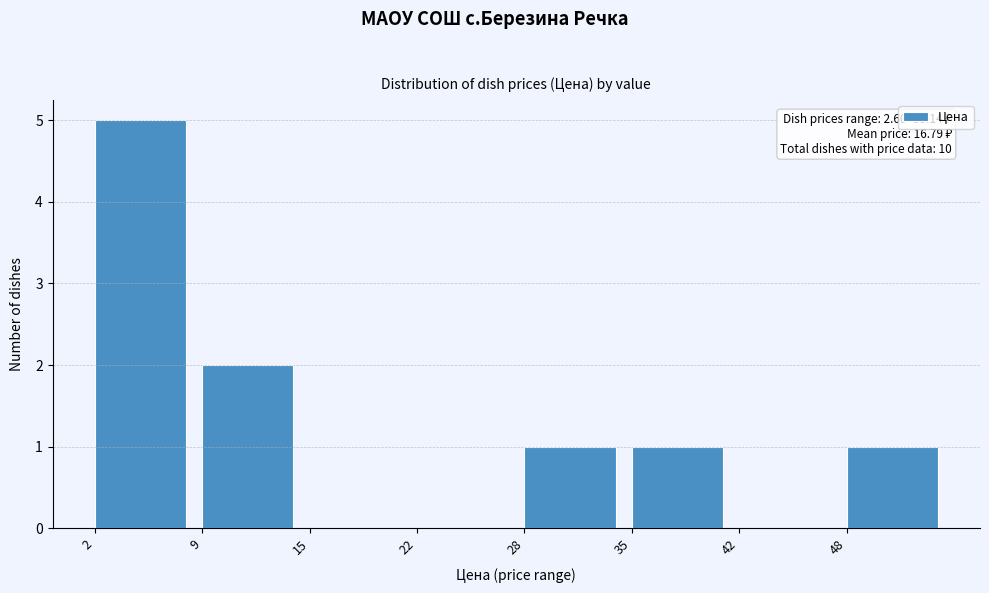

Reading right to left, extract all data points from this chart.

48=1	42=0	35=1	28=1	22=0	15=0	9=2	2=5